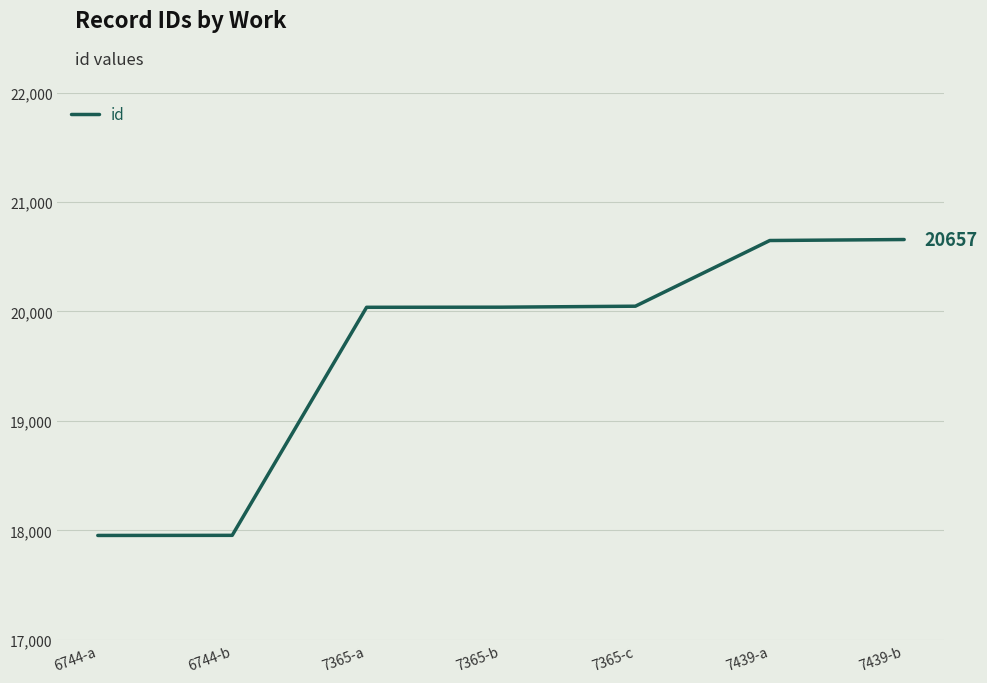

What is the change in value from 7365-b to 7439-a?

+609